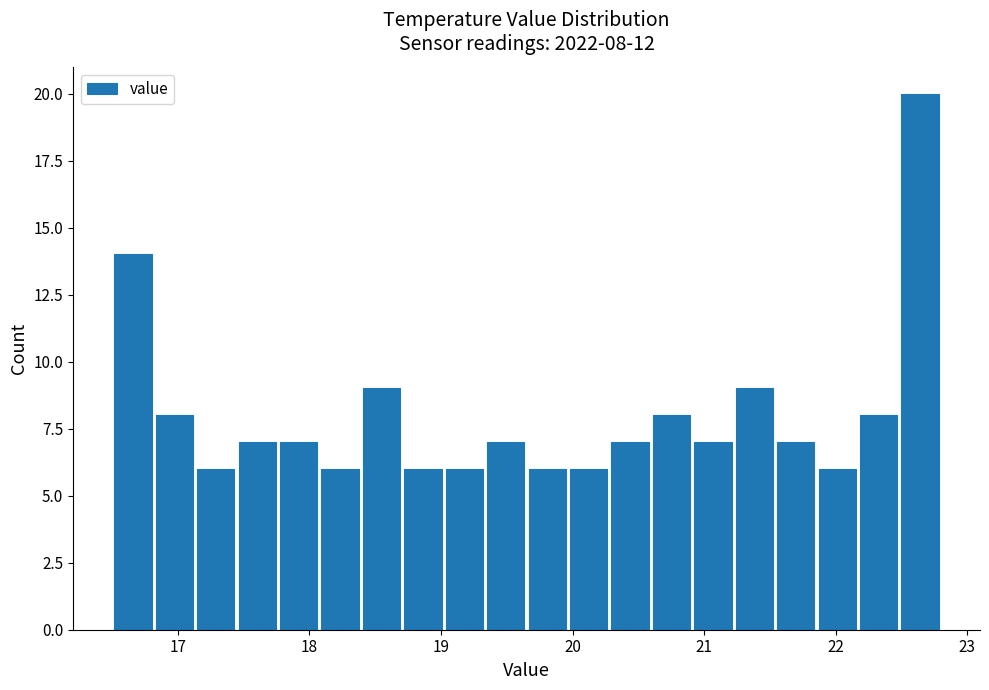

Read against the x-axis, roughly where is the centre of the tallest bar?

22.6